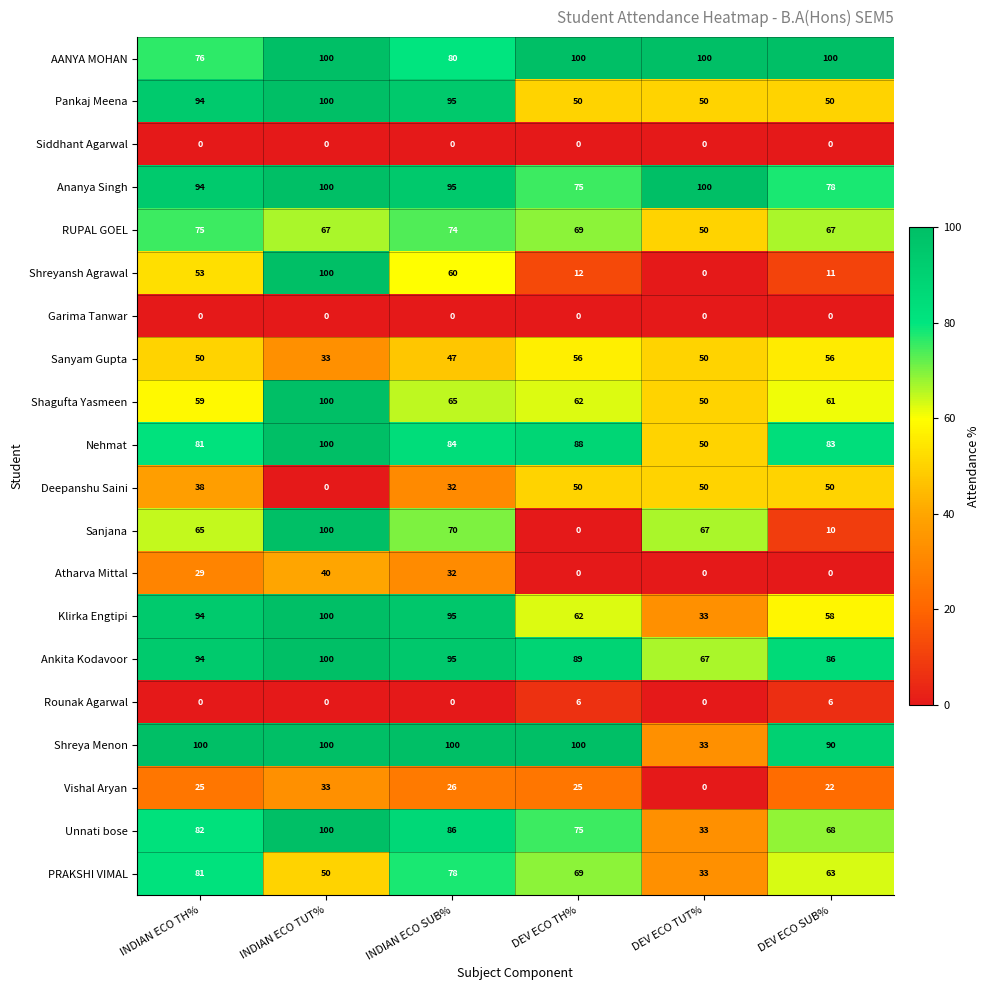

Which series has the largest total across all categories?

AANYA MOHAN